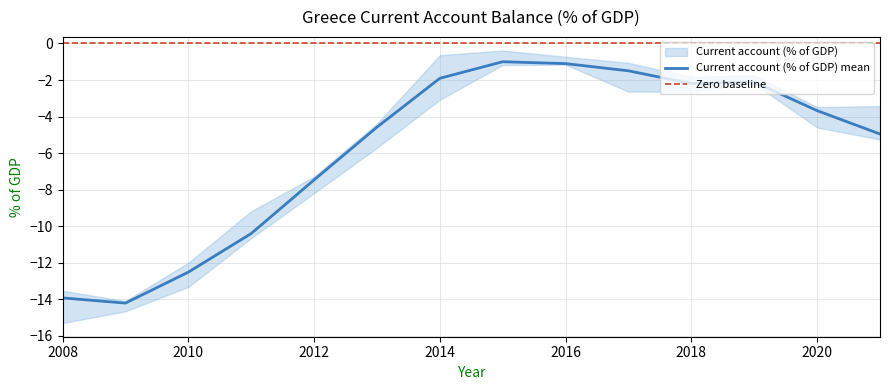

Rank the categories by value from lowest to highest.

2009, 2008, 2010, 2011, 2012, 2021, 2013, 2020, 2018, 2019, 2014, 2017, 2016, 2015